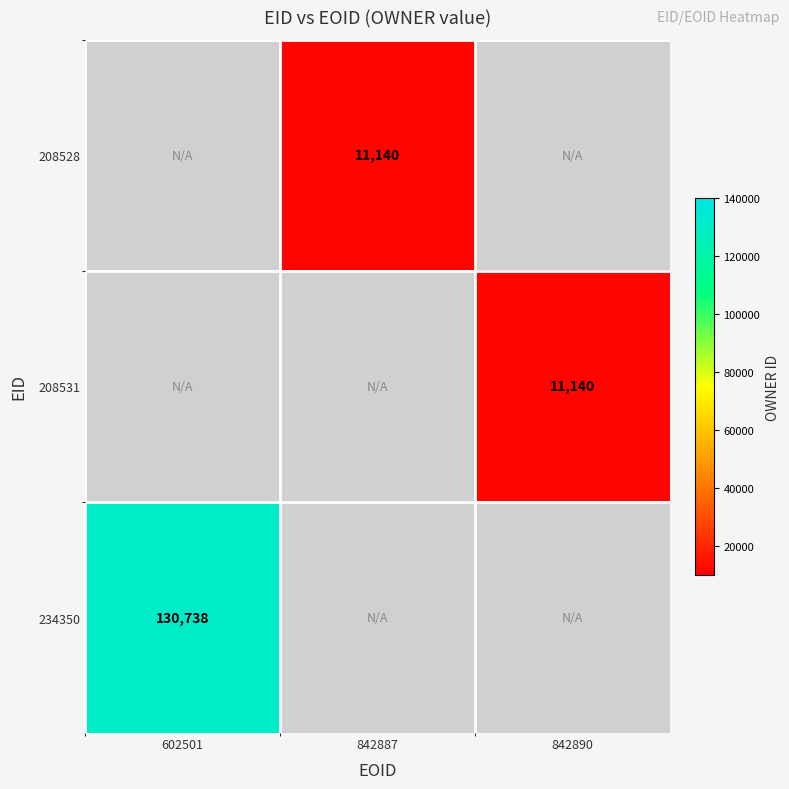

The value of 208528 at 842887 is 11140. True or false?

True